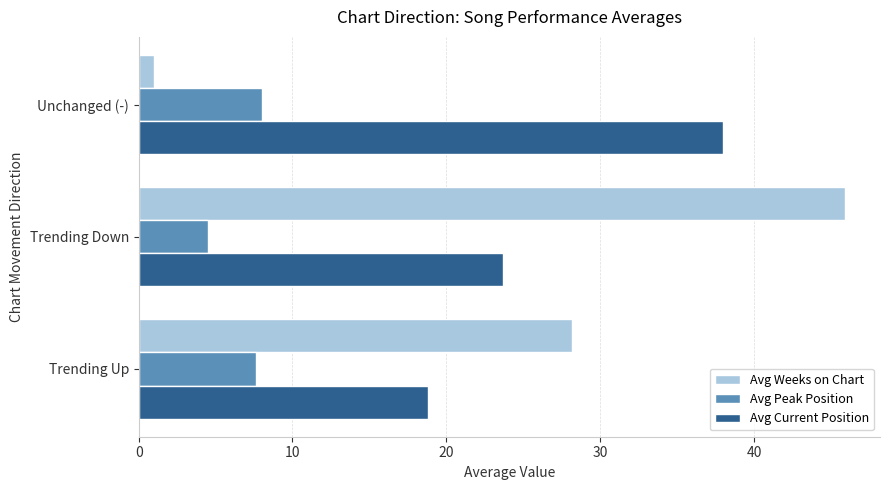

At Trending Up, list the series in order from largest to smallest.

Avg Weeks on Chart, Avg Current Position, Avg Peak Position